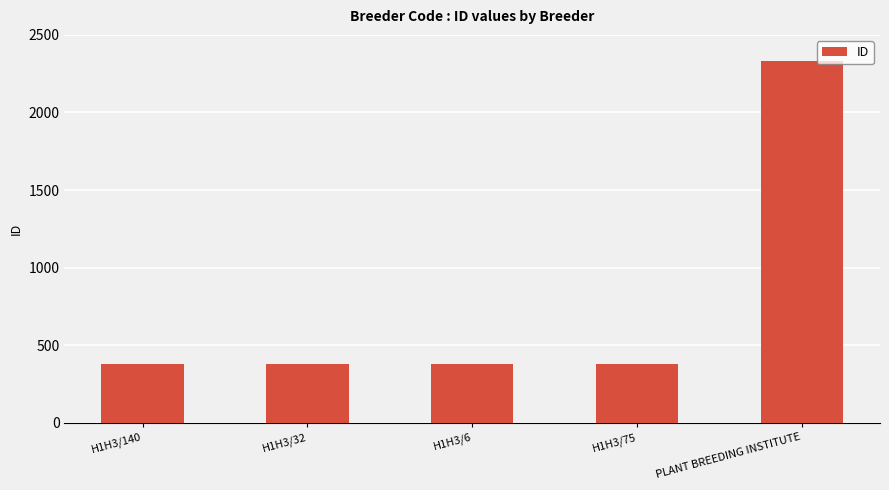

Which label corresponds to the largest value in the chart?

PLANT BREEDING INSTITUTE